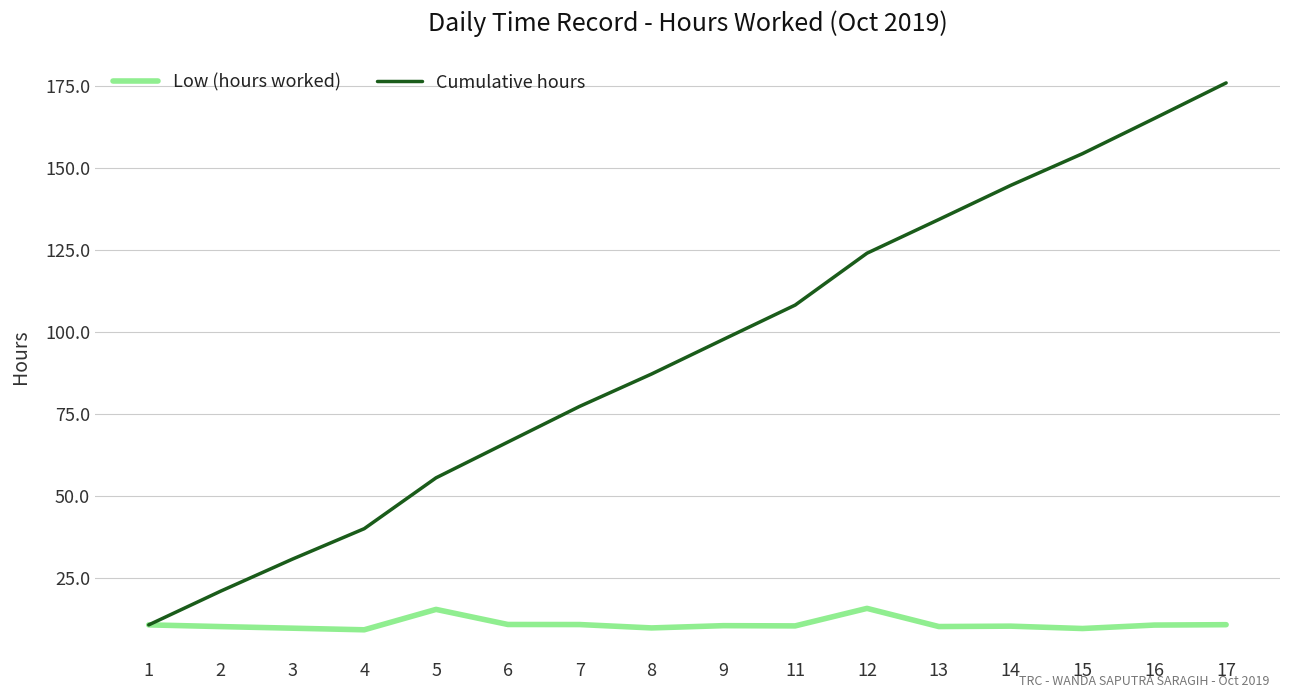

The value of Low (hours worked) at 4 is 9.3. True or false?

True